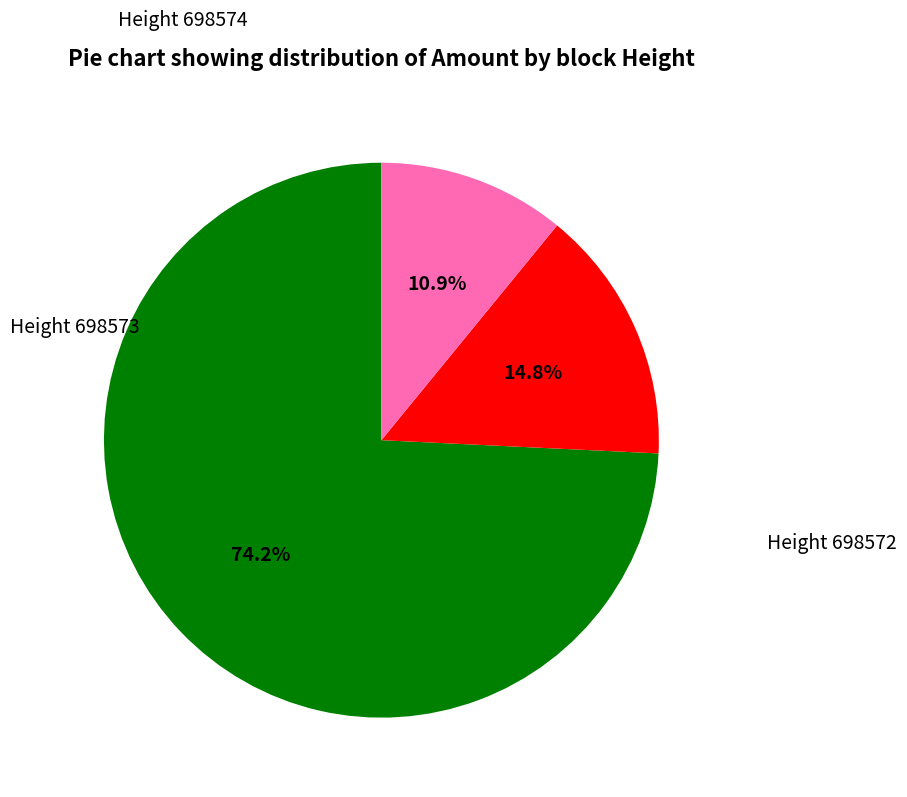

Is there any slice that represents more than half of the pie?

Yes